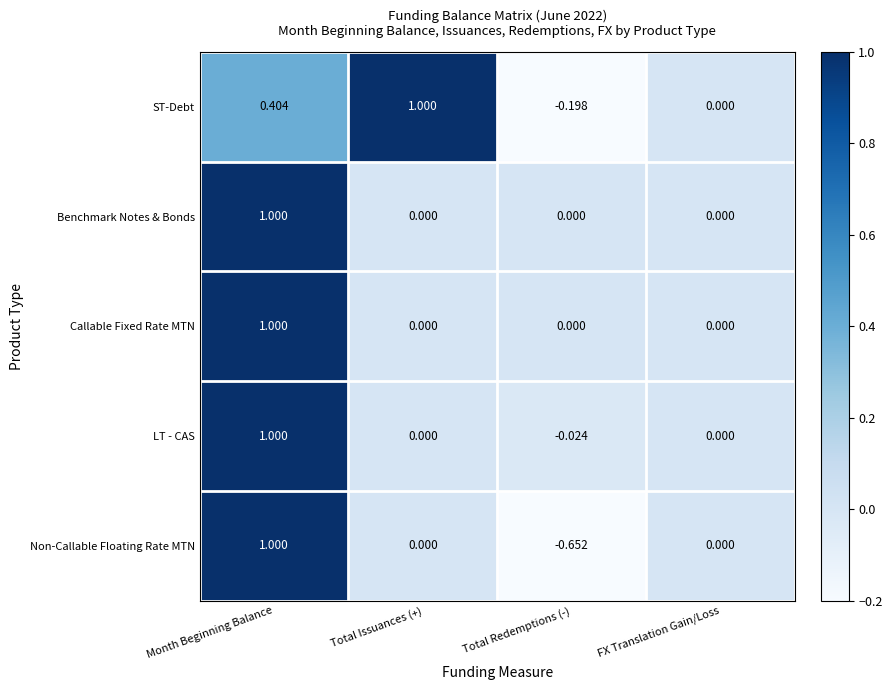

Count the number of categories in the chart.

4